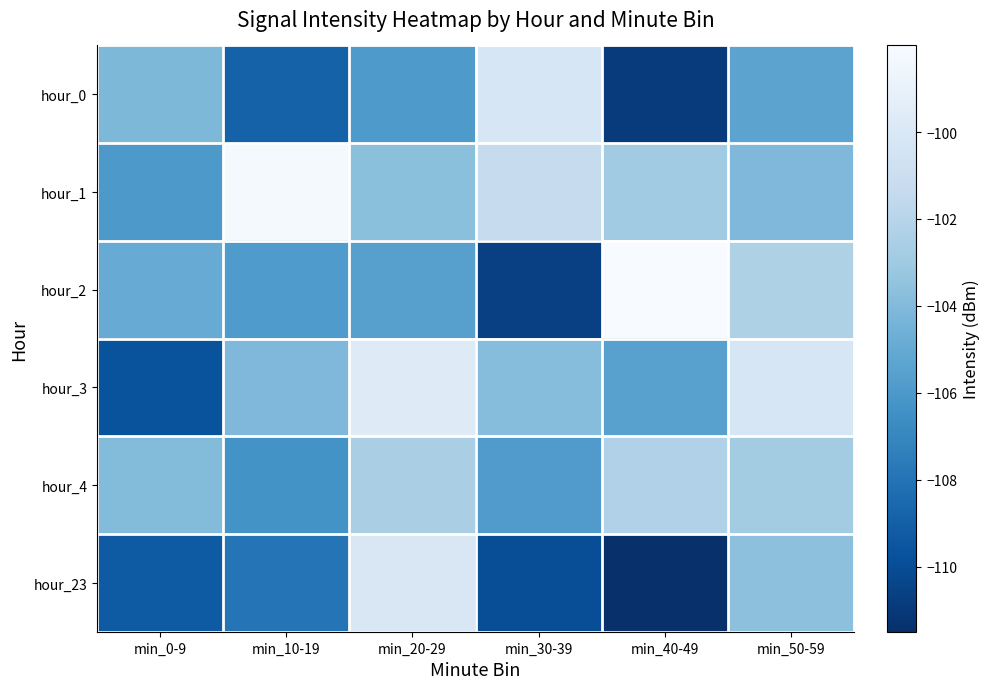

What is the total value across all series at min_30-39?

-631.7